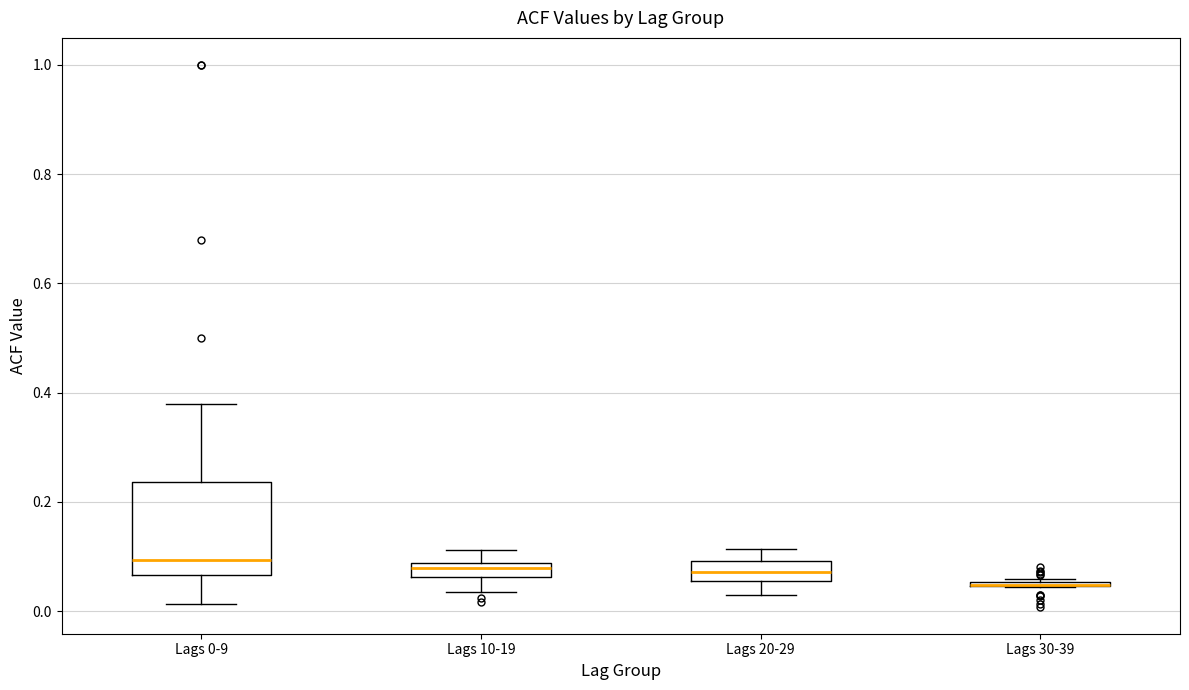

Which box is the tallest, from its lower edge to its upper edge?

Lags 0-9